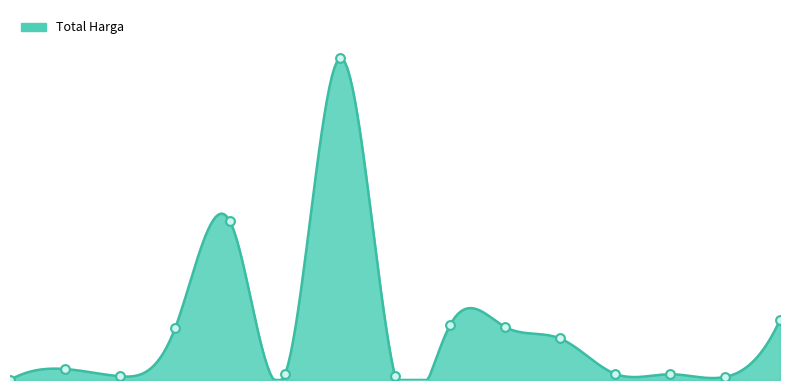

What is the change in value from 2021-11-28 to 2021-12-01?

-317251200